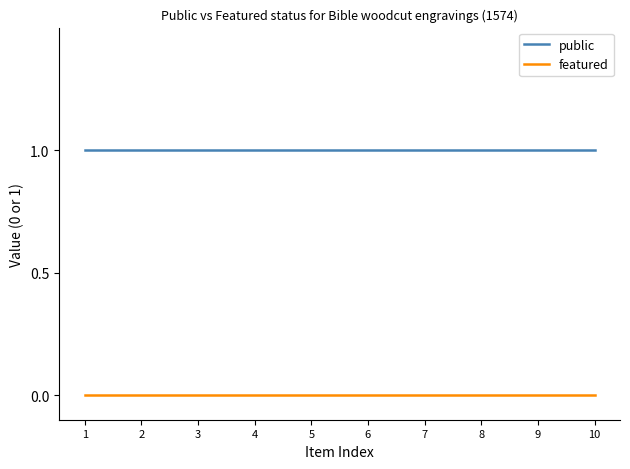

True or false: public and featured cross at least once.

False